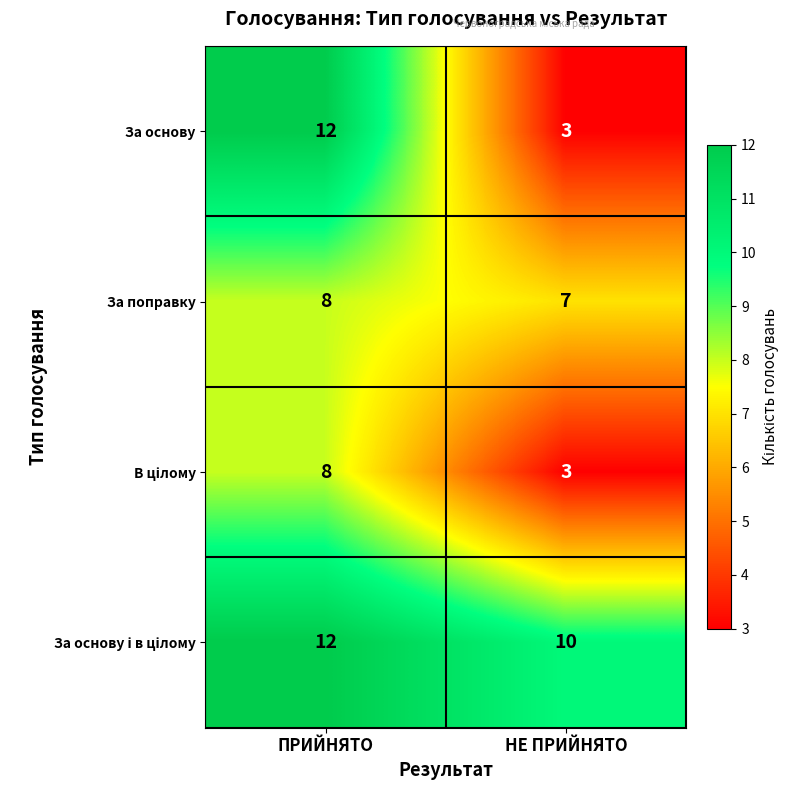

Which category has the highest value across all series?

ПРИЙНЯТО